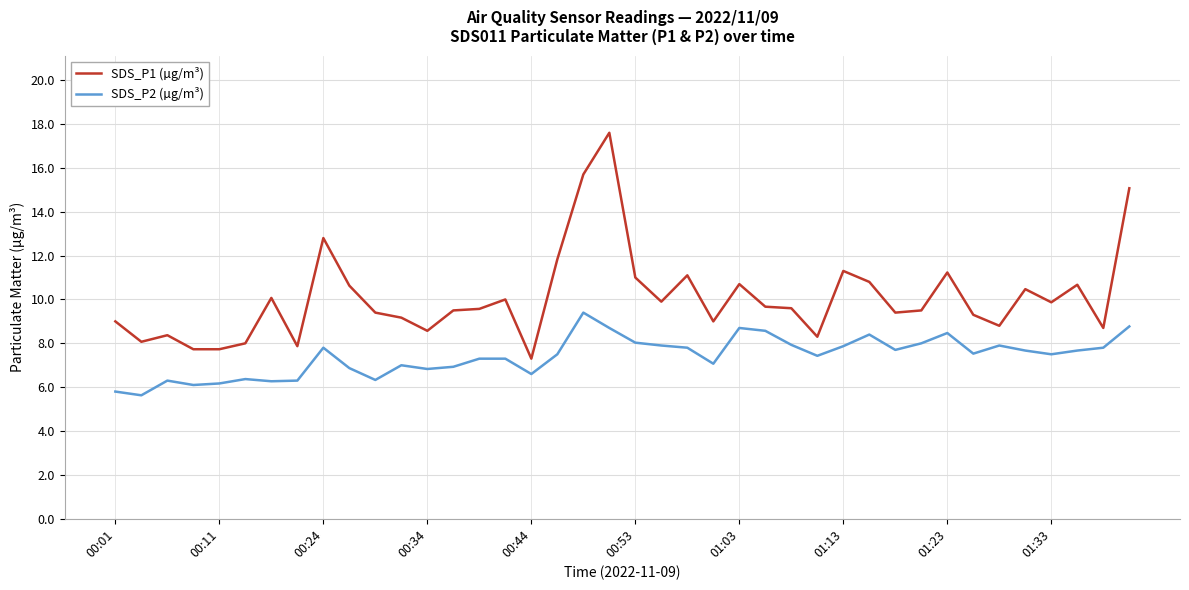

Rank the series by their average value, from lowest to highest.

SDS_P2 (µg/m³), SDS_P1 (µg/m³)